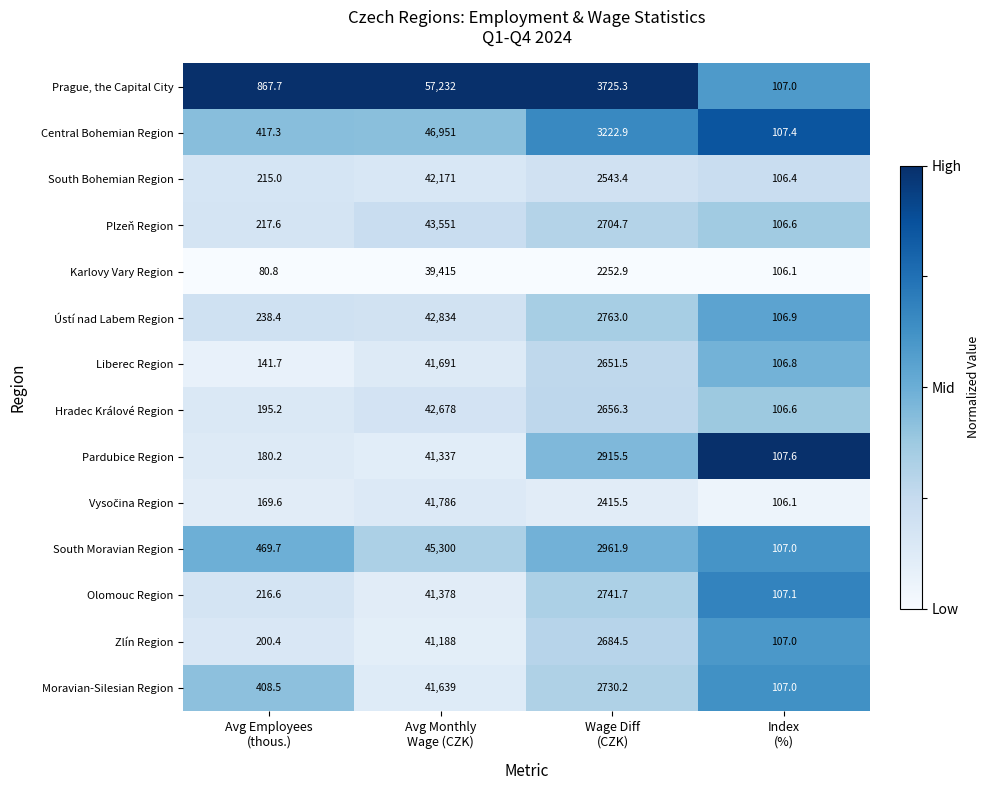

What is the greatest value displayed?

57232.0